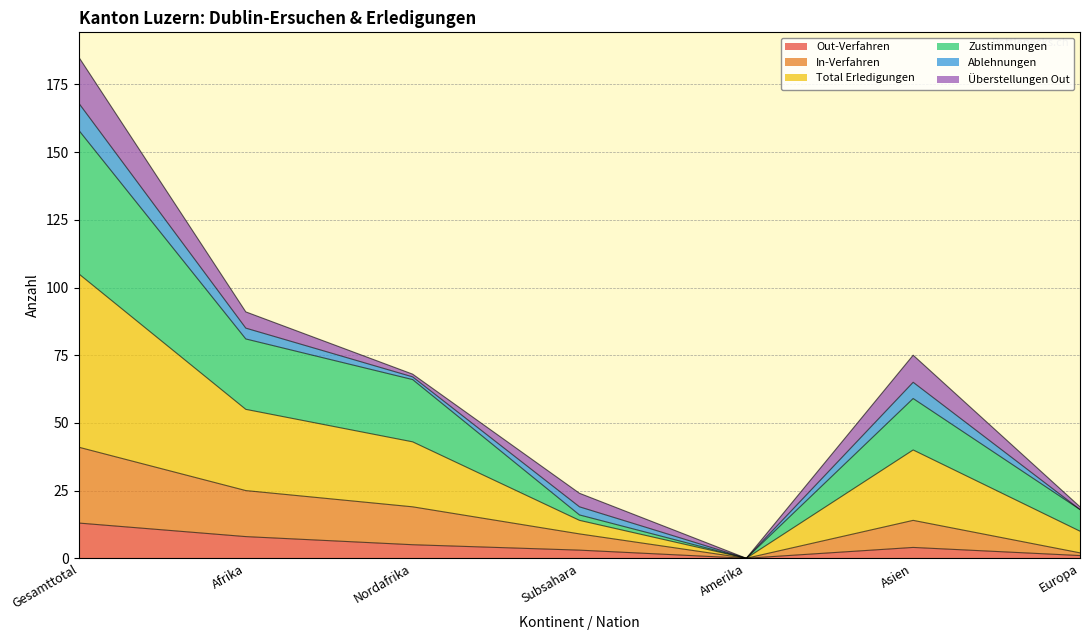

The Out-Verfahren series shows 13 at Gesamttotal. True or false?

True